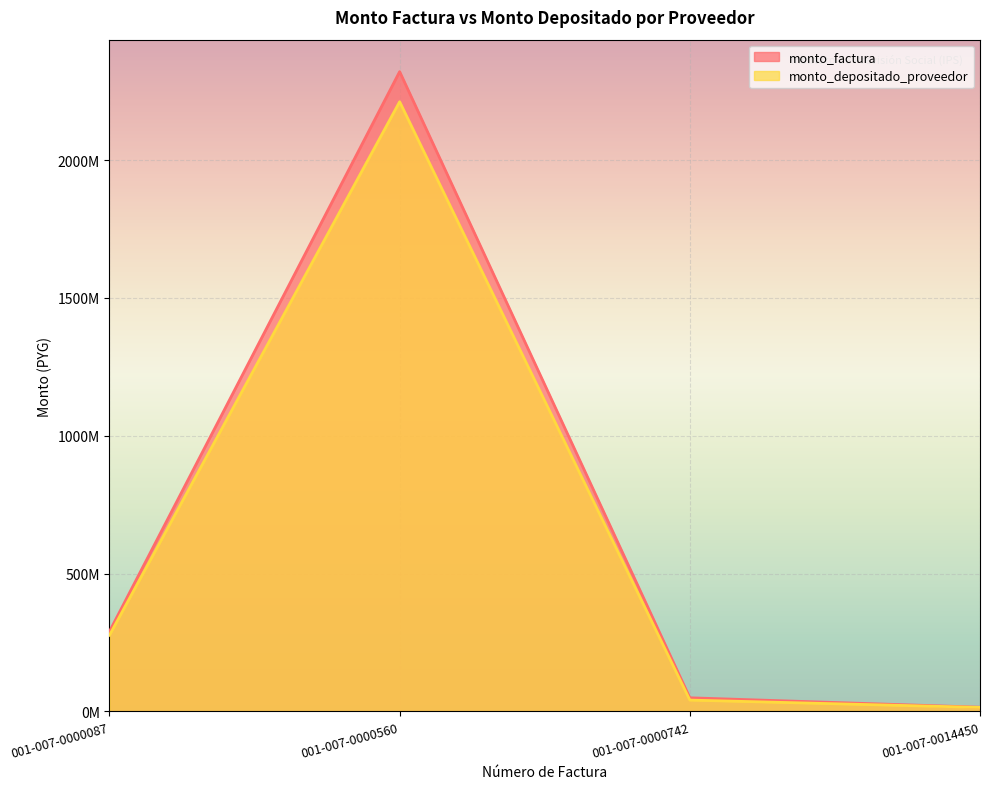

What value does the monto_factura series have at 001-007-0000087?

289901700